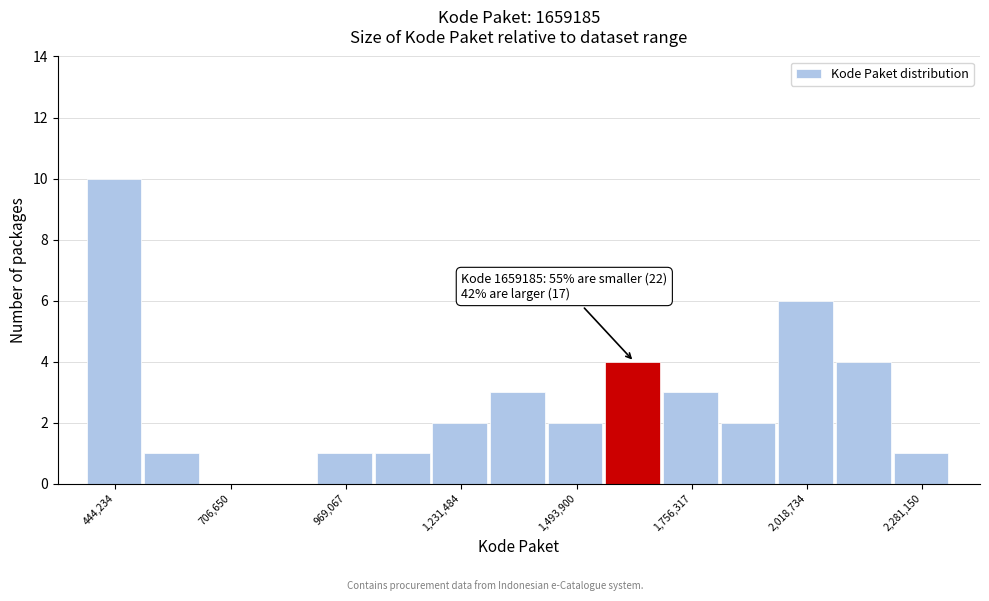

Around what value on the x-axis is the tallest bar? Give the approximate position of its centre, as read against the axis.

450000